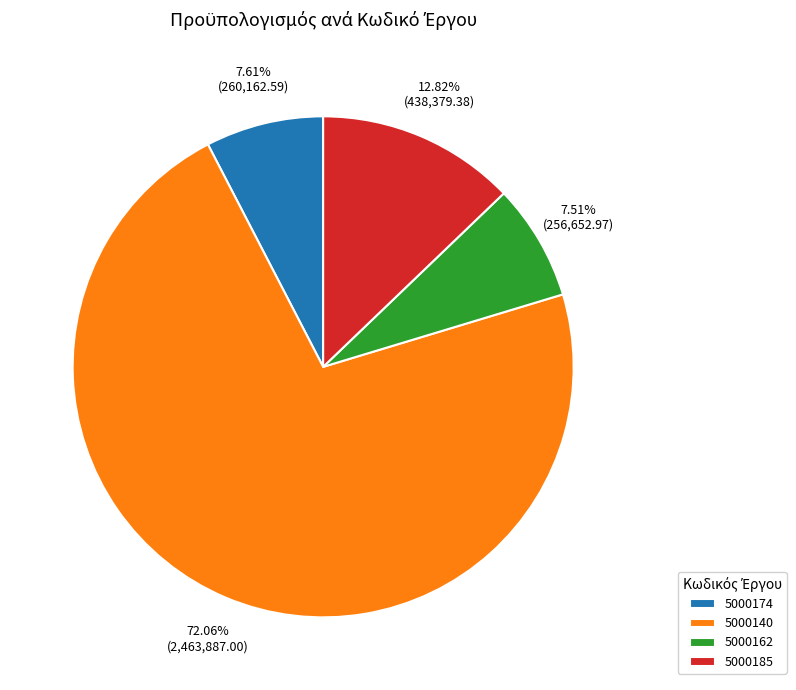

To the nearest percent, what portion does 5000140 represent?

72%